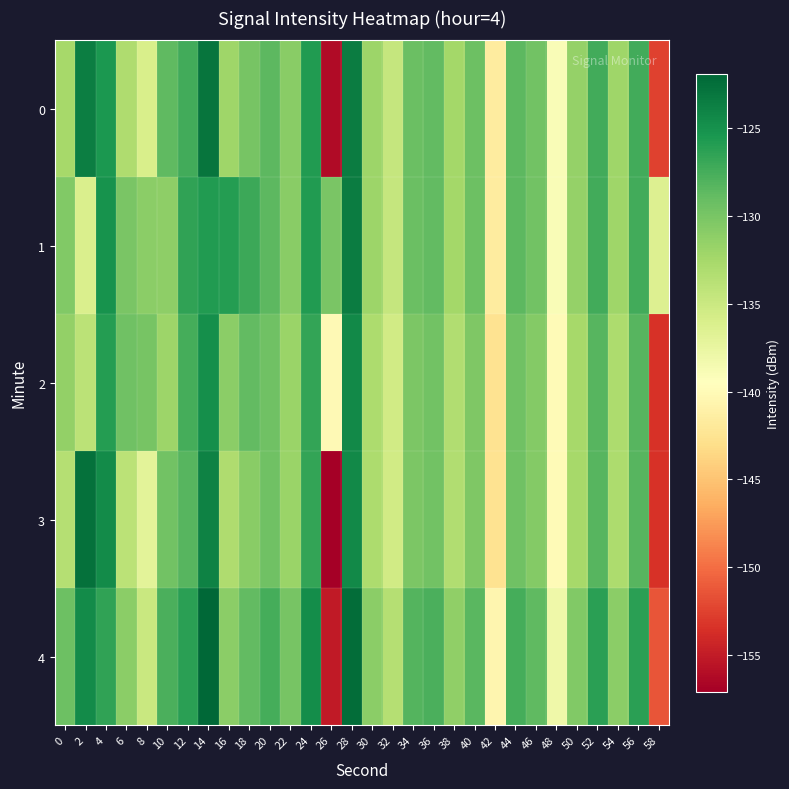

Which has a higher value, 14 or 22?

14